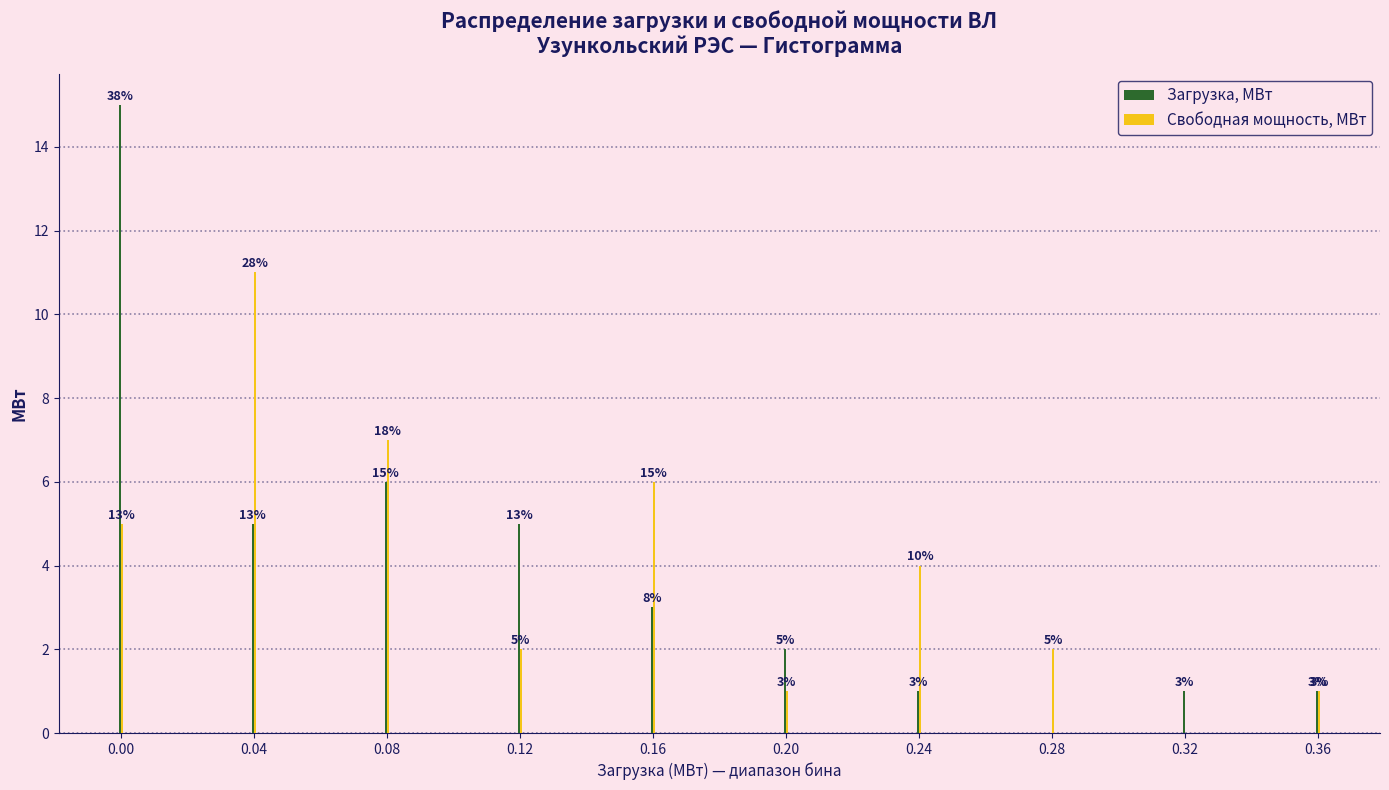

Reading left to right, list all the values displayed in this chart.

Загрузка, МВт: 0.00=15	0.04=5	0.08=6	0.12=5	0.16=3	0.20=2	0.24=1	0.28=0	0.32=1	0.36=1
Свободная мощность, МВт: 0.00=5	0.04=11	0.08=7	0.12=2	0.16=6	0.20=1	0.24=4	0.28=2	0.32=0	0.36=1